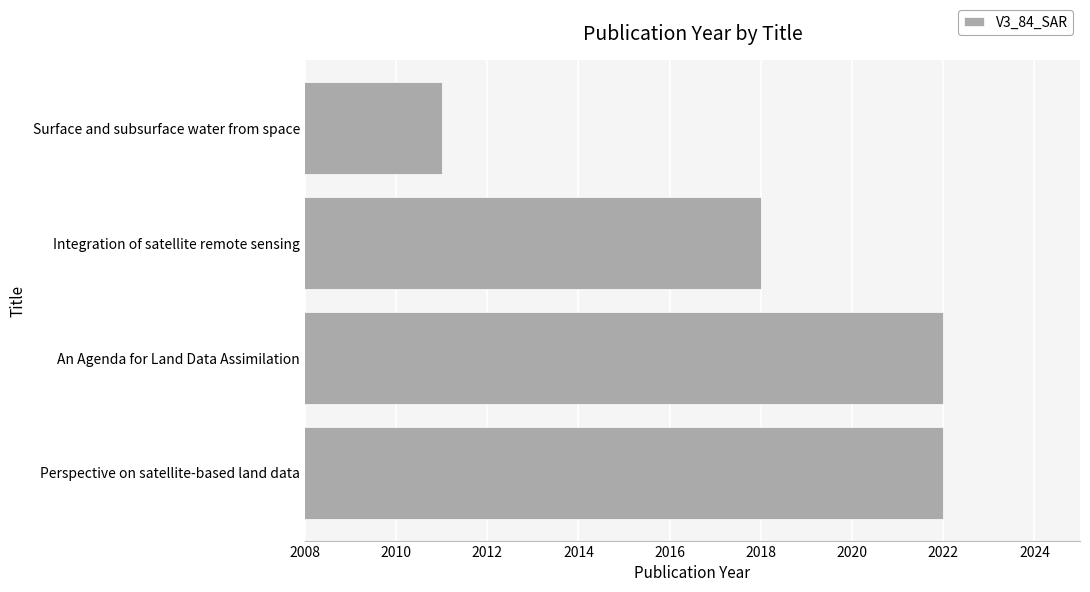

What is the difference between the maximum and minimum values?

11